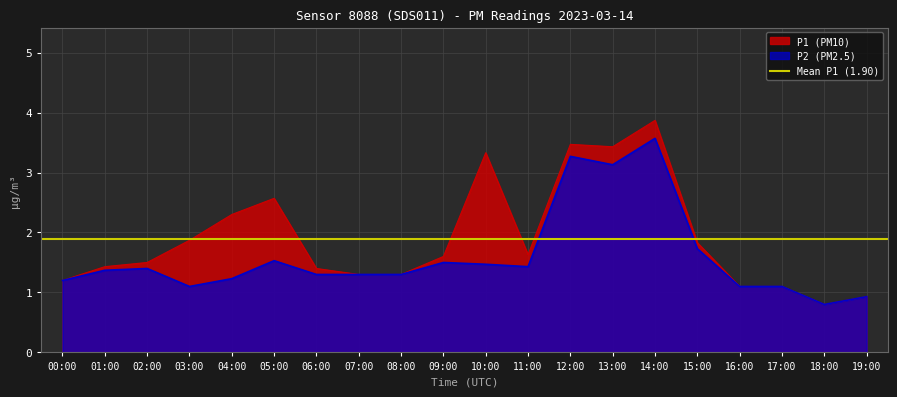

True or false: P1 has a value of 0.4 at 09:00.

False